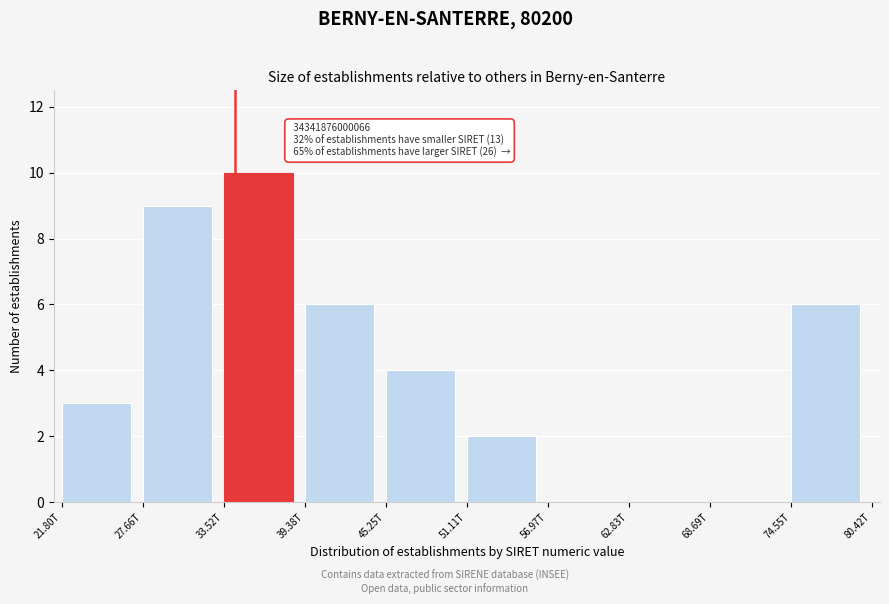

Reading right to left, what are all the values shown in this chart?

74.55T=6	68.69T=0	62.83T=0	56.97T=0	51.11T=2	45.25T=4	39.38T=6	33.52T=10	27.66T=9	21.80T=3